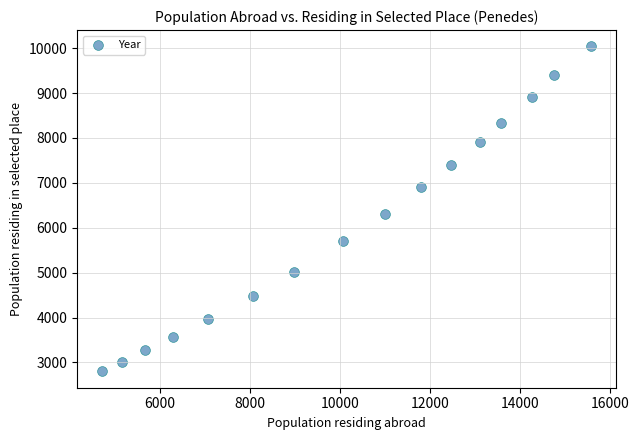

What Y value in the scatter plot is closest to 6420?

6308